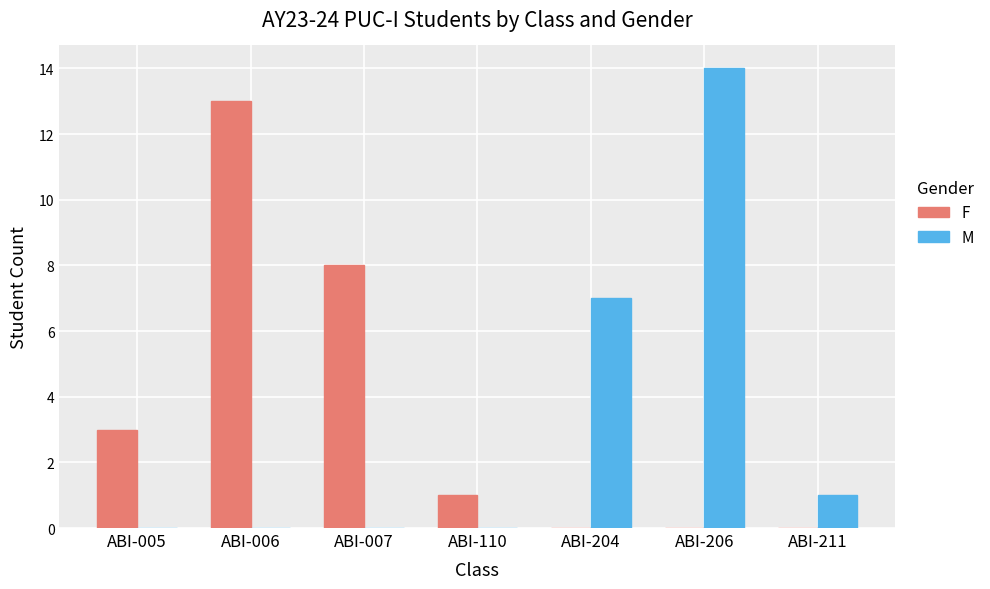

Reading right to left, extract all data points from this chart.

F: ABI-211=0	ABI-206=0	ABI-204=0	ABI-110=1	ABI-007=8	ABI-006=13	ABI-005=3
M: ABI-211=1	ABI-206=14	ABI-204=7	ABI-110=0	ABI-007=0	ABI-006=0	ABI-005=0